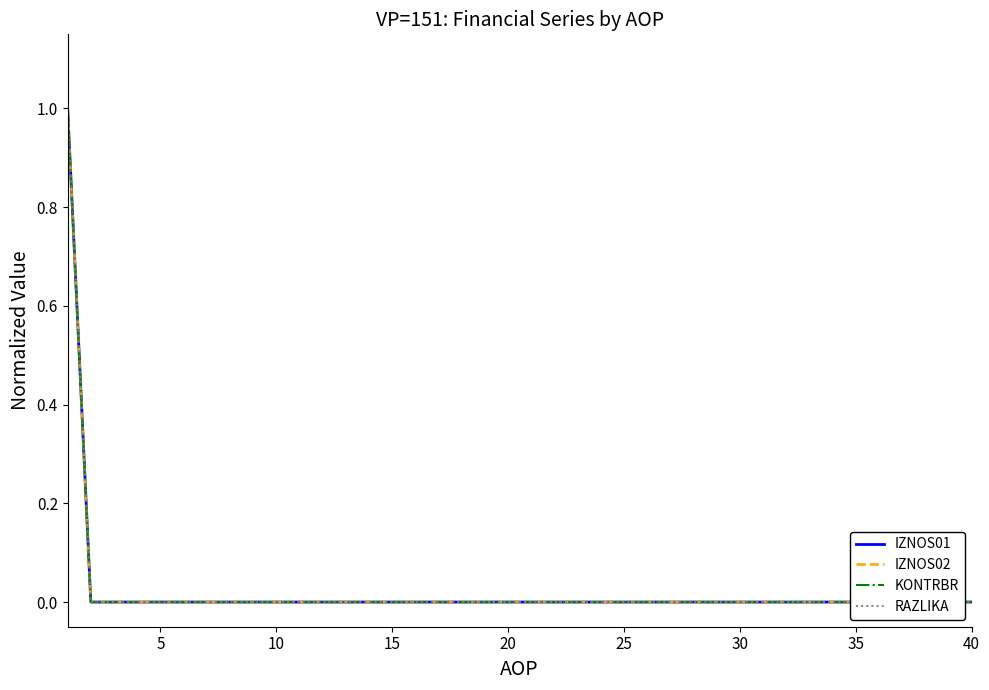

Where is RAZLIKA nearest to the value 0?

5